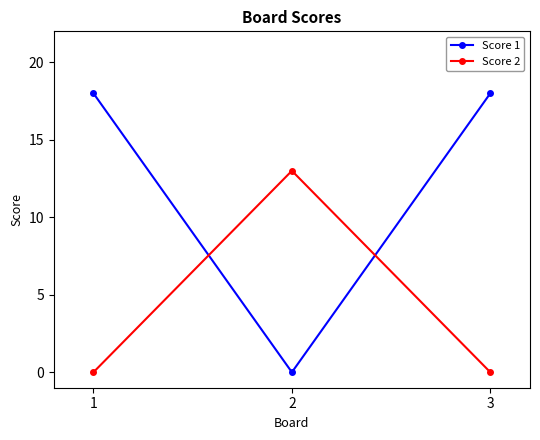

Rank the series at 2 from lowest to highest value.

Score 1, Score 2